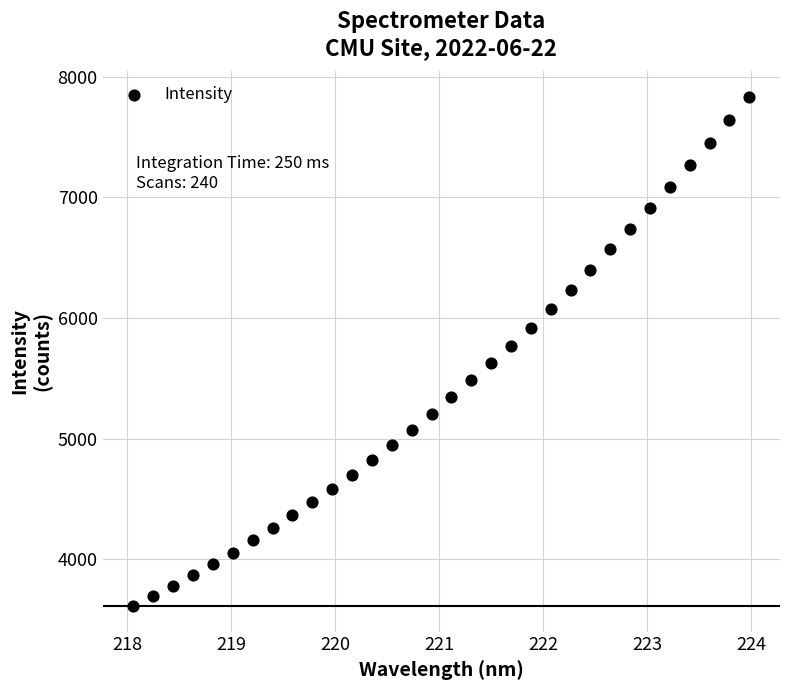

What is the range of X values (max minus min)?

5.9